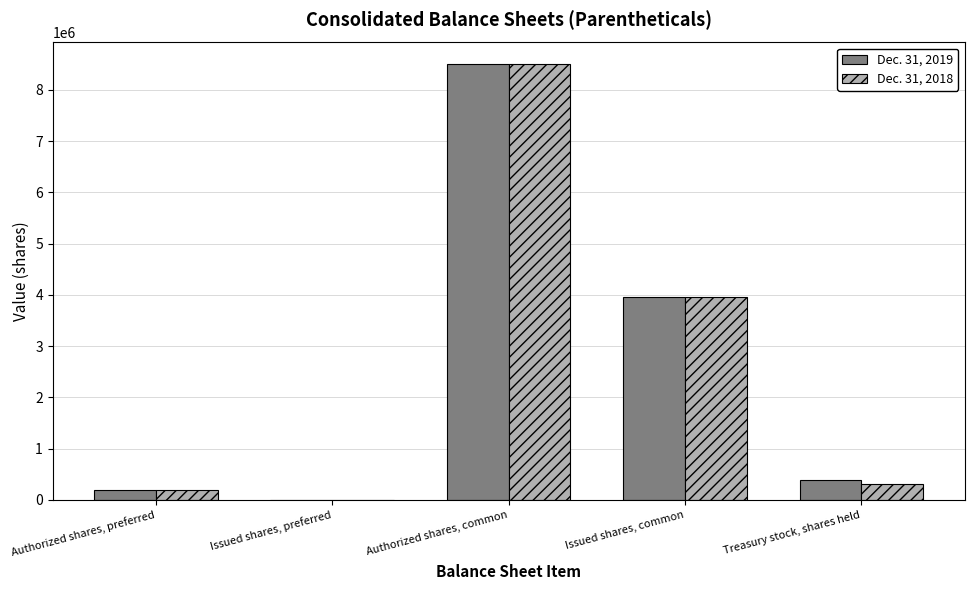

True or false: Dec. 31, 2018 has a value of 8500000 at Authorized shares, common.

True